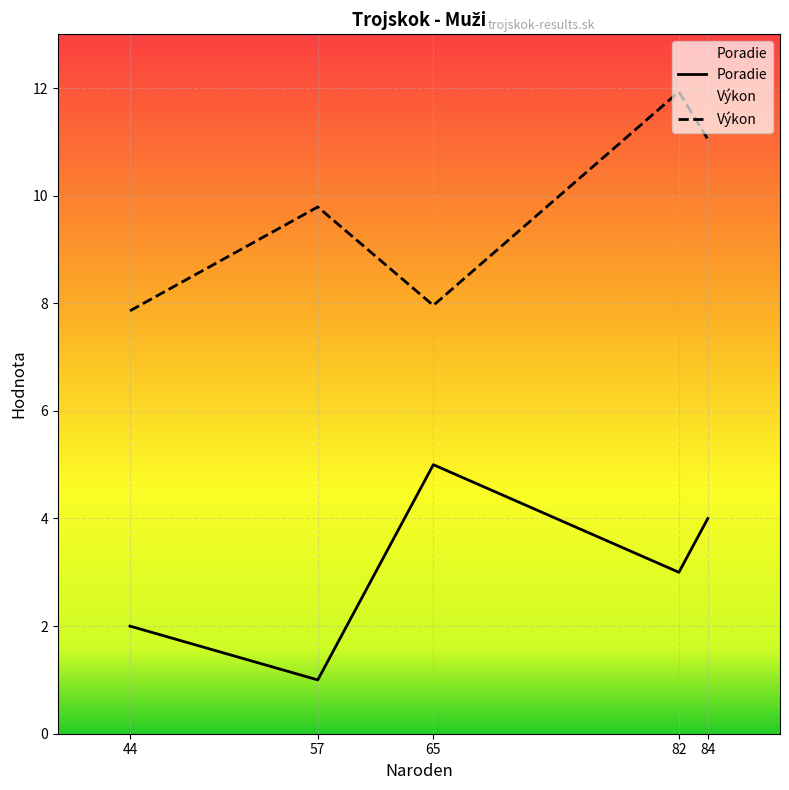

Which series changed the most between 65 and 82?

Výkon